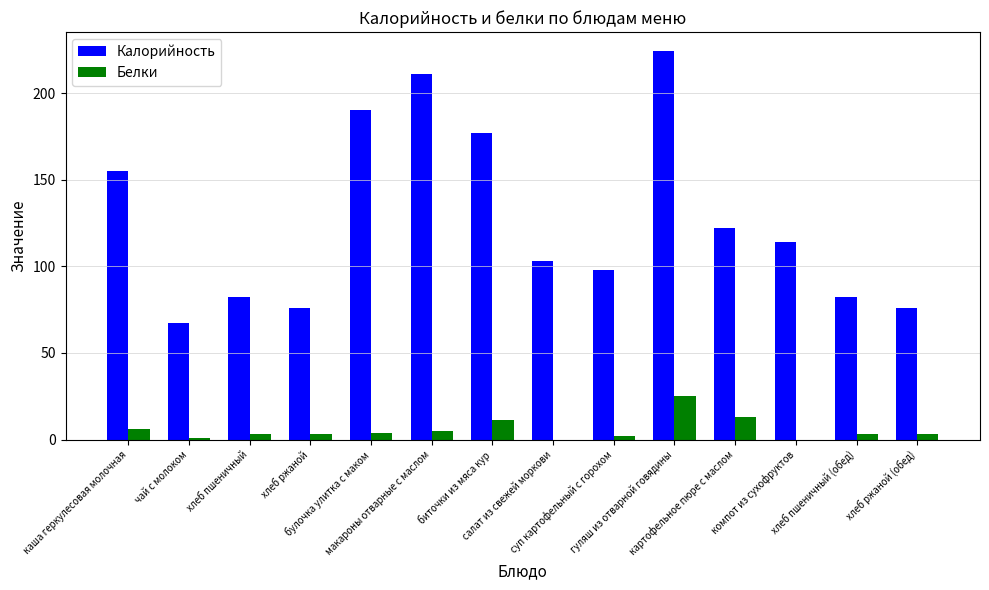

Where is Калорийность nearest to the value 145?

каша геркулесовая молочная